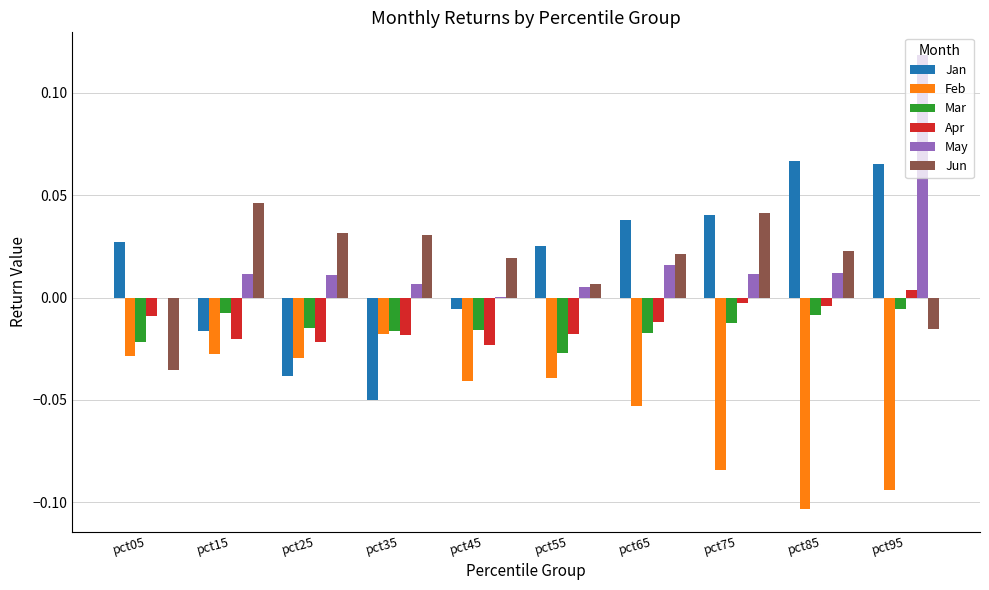

The value of Mar at pct05 is -0.0. True or false?

True